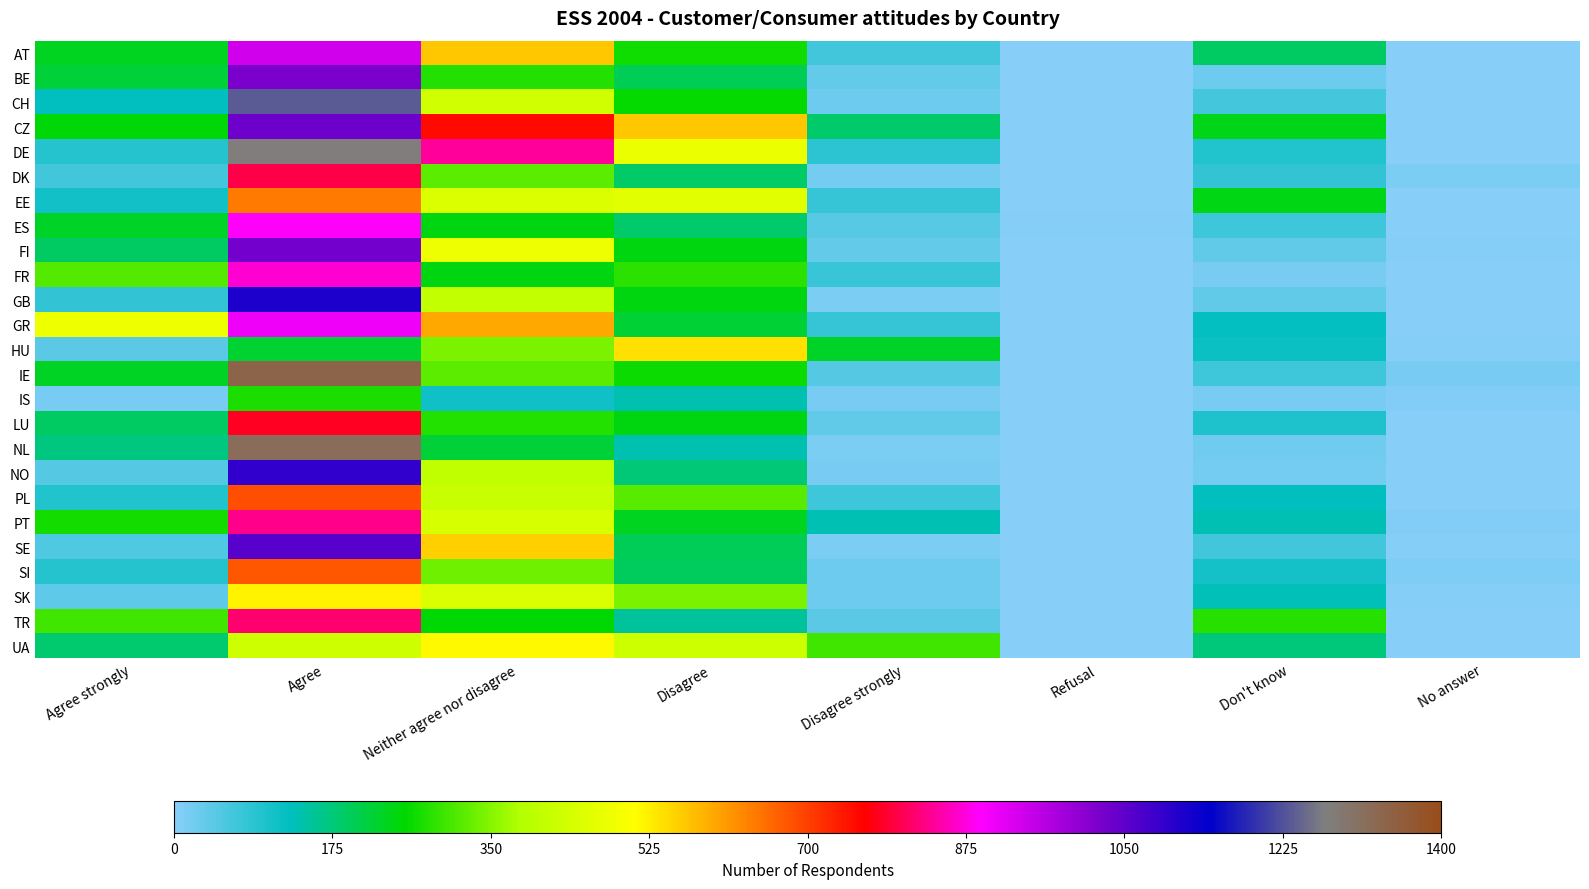

Reading left to right, what are all the values shown in this chart?

AT: Agree strongly=233	Agree=936	Neither agree nor disagree=564	Disagree=266	Disagree strongly=67	Refusal=1	Don't know=189	No answer=0
BE: Agree strongly=218	Agree=1022	Neither agree nor disagree=280	Disagree=197	Disagree strongly=34	Refusal=0	Don't know=27	No answer=0
CH: Agree strongly=126	Agree=1235	Neither agree nor disagree=430	Disagree=258	Disagree strongly=27	Refusal=0	Don't know=65	No answer=0
CZ: Agree strongly=249	Agree=1034	Neither agree nor disagree=753	Disagree=566	Disagree strongly=185	Refusal=0	Don't know=239	No answer=0
DE: Agree strongly=93	Agree=1276	Neither agree nor disagree=841	Disagree=476	Disagree strongly=86	Refusal=1	Don't know=97	No answer=0
DK: Agree strongly=68	Agree=800	Neither agree nor disagree=322	Disagree=187	Disagree strongly=18	Refusal=0	Don't know=80	No answer=12
EE: Agree strongly=112	Agree=642	Neither agree nor disagree=453	Disagree=460	Disagree strongly=77	Refusal=0	Don't know=243	No answer=2
ES: Agree strongly=227	Agree=888	Neither agree nor disagree=245	Disagree=185	Disagree strongly=44	Refusal=4	Don't know=70	No answer=0
FI: Agree strongly=191	Agree=1030	Neither agree nor disagree=480	Disagree=246	Disagree strongly=34	Refusal=1	Don't know=36	No answer=4
FR: Agree strongly=317	Agree=868	Neither agree nor disagree=246	Disagree=285	Disagree strongly=76	Refusal=0	Don't know=14	No answer=0
GB: Agree strongly=82	Agree=1114	Neither agree nor disagree=408	Disagree=246	Disagree strongly=11	Refusal=0	Don't know=36	No answer=0
GR: Agree strongly=483	Agree=906	Neither agree nor disagree=595	Disagree=220	Disagree strongly=78	Refusal=0	Don't know=124	No answer=0
HU: Agree strongly=43	Agree=223	Neither agree nor disagree=342	Disagree=539	Disagree strongly=228	Refusal=1	Don't know=119	No answer=3
IE: Agree strongly=232	Agree=1338	Neither agree nor disagree=320	Disagree=263	Disagree strongly=47	Refusal=0	Don't know=71	No answer=15
IS: Agree strongly=16	Agree=275	Neither agree nor disagree=113	Disagree=137	Disagree strongly=14	Refusal=0	Don't know=16	No answer=8
LU: Agree strongly=189	Agree=781	Neither agree nor disagree=279	Disagree=245	Disagree strongly=38	Refusal=0	Don't know=101	No answer=2
NL: Agree strongly=172	Agree=1320	Neither agree nor disagree=217	Disagree=138	Disagree strongly=11	Refusal=0	Don't know=23	No answer=0
NO: Agree strongly=49	Agree=1094	Neither agree nor disagree=407	Disagree=177	Disagree strongly=14	Refusal=1	Don't know=18	No answer=0
PL: Agree strongly=97	Agree=685	Neither agree nor disagree=417	Disagree=318	Disagree strongly=71	Refusal=0	Don't know=127	No answer=1
PT: Agree strongly=268	Agree=832	Neither agree nor disagree=442	Disagree=233	Disagree strongly=135	Refusal=1	Don't know=135	No answer=6
SE: Agree strongly=53	Agree=1057	Neither agree nor disagree=557	Disagree=197	Disagree strongly=11	Refusal=0	Don't know=68	No answer=5
SI: Agree strongly=93	Agree=677	Neither agree nor disagree=336	Disagree=193	Disagree strongly=27	Refusal=0	Don't know=107	No answer=9
SK: Agree strongly=41	Agree=520	Neither agree nor disagree=446	Disagree=342	Disagree strongly=27	Refusal=0	Don't know=132	No answer=4
TR: Agree strongly=303	Agree=820	Neither agree nor disagree=253	Disagree=153	Disagree strongly=43	Refusal=0	Don't know=283	No answer=1
UA: Agree strongly=182	Agree=429	Neither agree nor disagree=516	Disagree=426	Disagree strongly=303	Refusal=0	Don't know=174	No answer=1